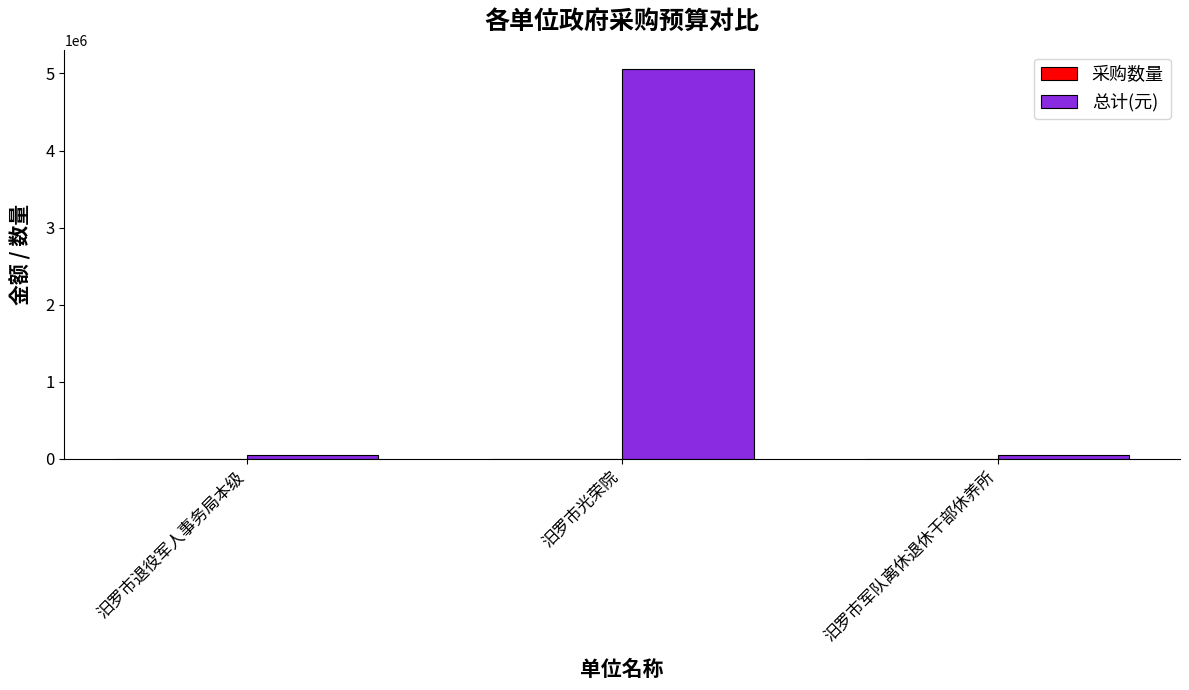

How many groups of bars are there?

3